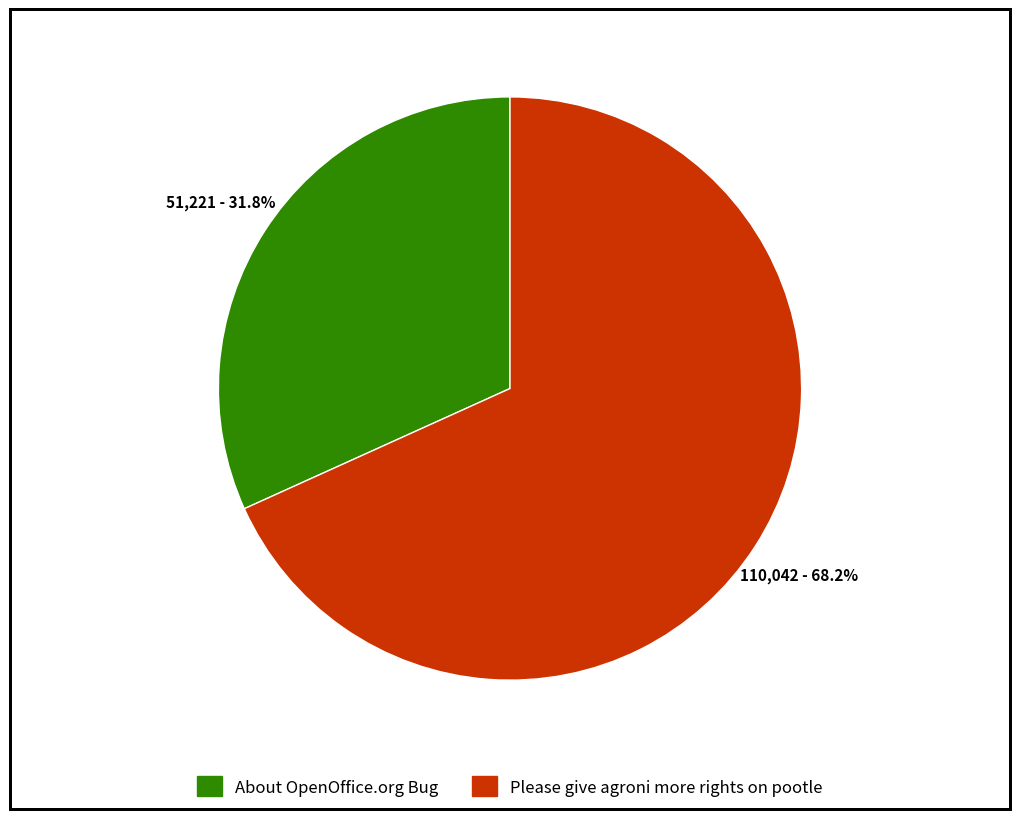

How many segments does this pie chart have?

2